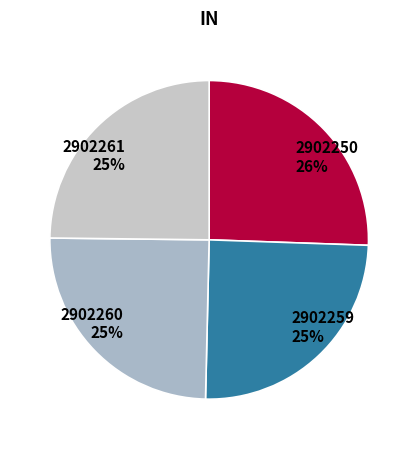

Approximately how many times larger is the value at 2902259 compared to 2902261?

1.0